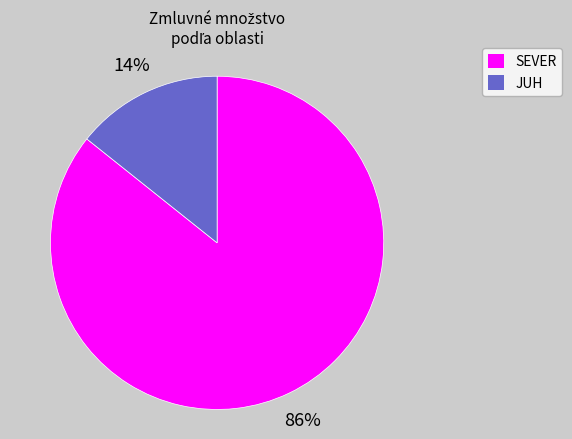

What percentage is the JUH slice, to the nearest percent?

14%